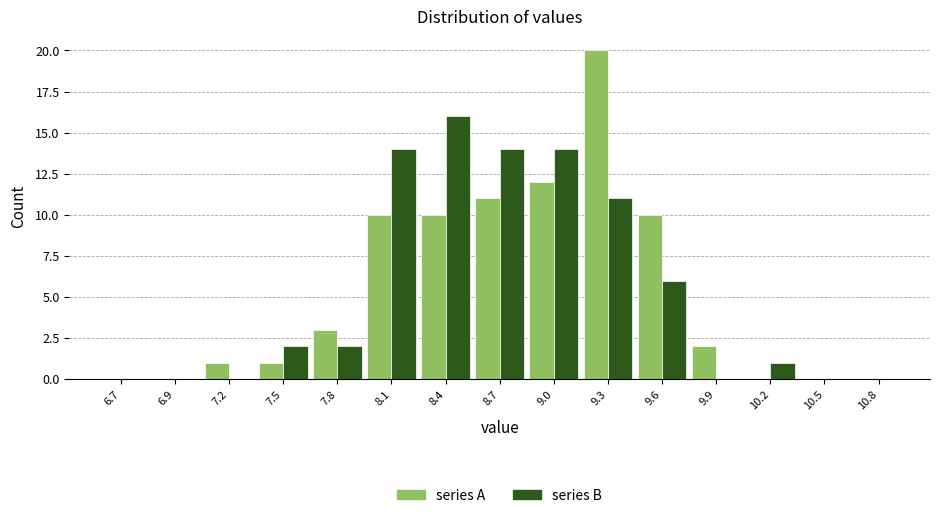

Reading left to right, what are all the values shown in this chart?

series A: 6.7=0	6.9=0	7.2=1	7.5=1	7.8=3	8.1=10	8.4=10	8.7=11	9.0=12	9.3=20	9.6=10	9.9=2	10.2=0	10.5=0	10.8=0
series B: 6.7=0	6.9=0	7.2=0	7.5=2	7.8=2	8.1=14	8.4=16	8.7=14	9.0=14	9.3=11	9.6=6	9.9=0	10.2=1	10.5=0	10.8=0